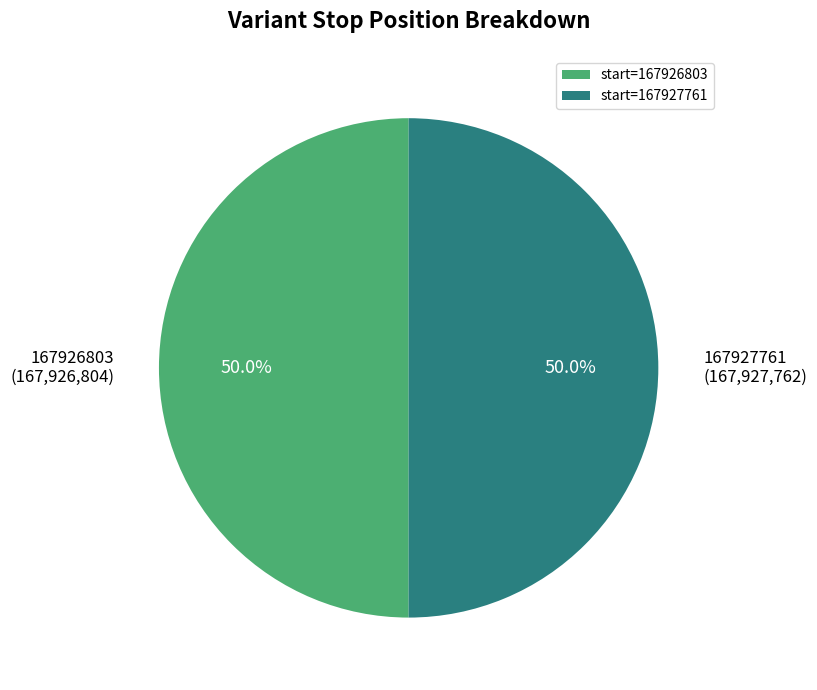

How many slices are in this pie chart?

2